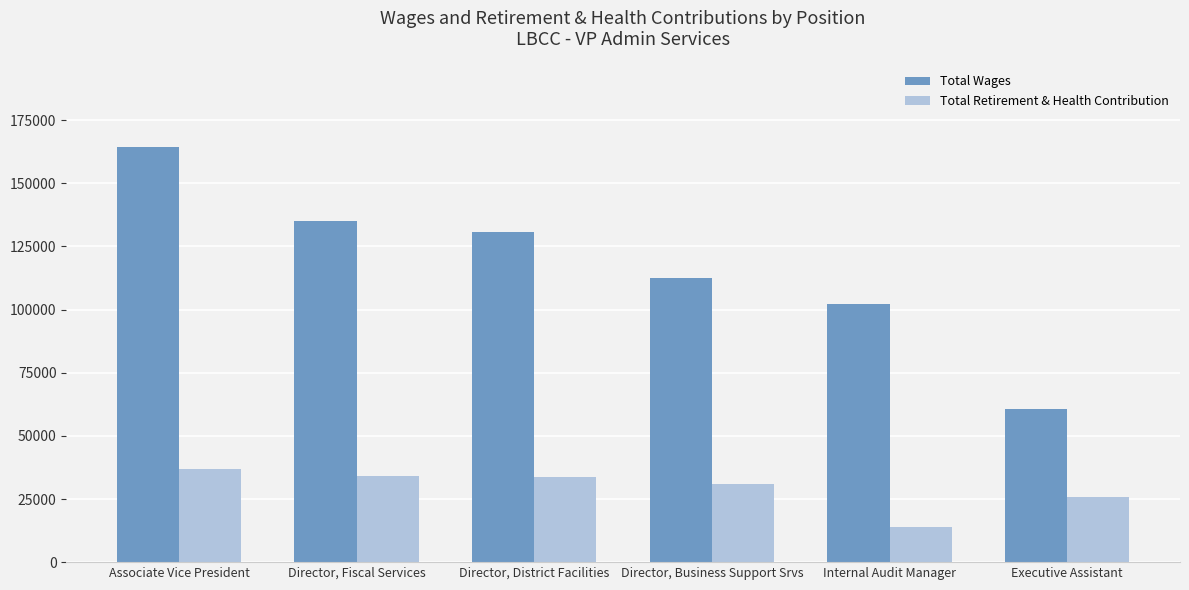

What is the difference between the second highest and second lowest values in the Total Retirement & Health Contribution series?

8385